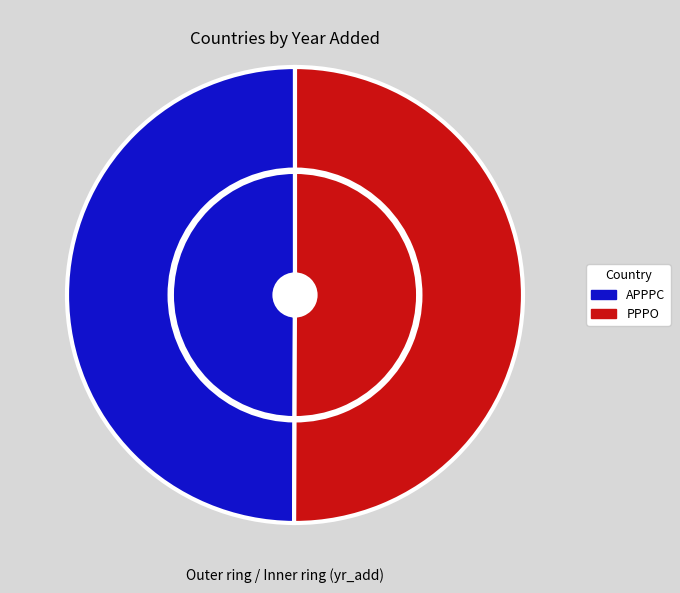

To the nearest percent, what is the combined percentage of APPPC and PPPO?

100%